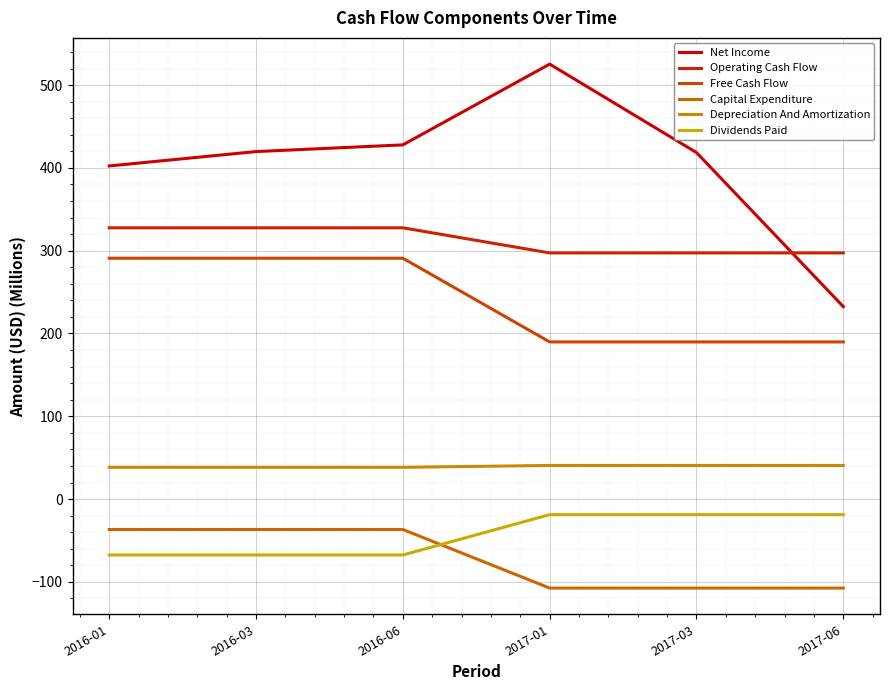

What is the maximum value for Capital Expenditure?

-36.7